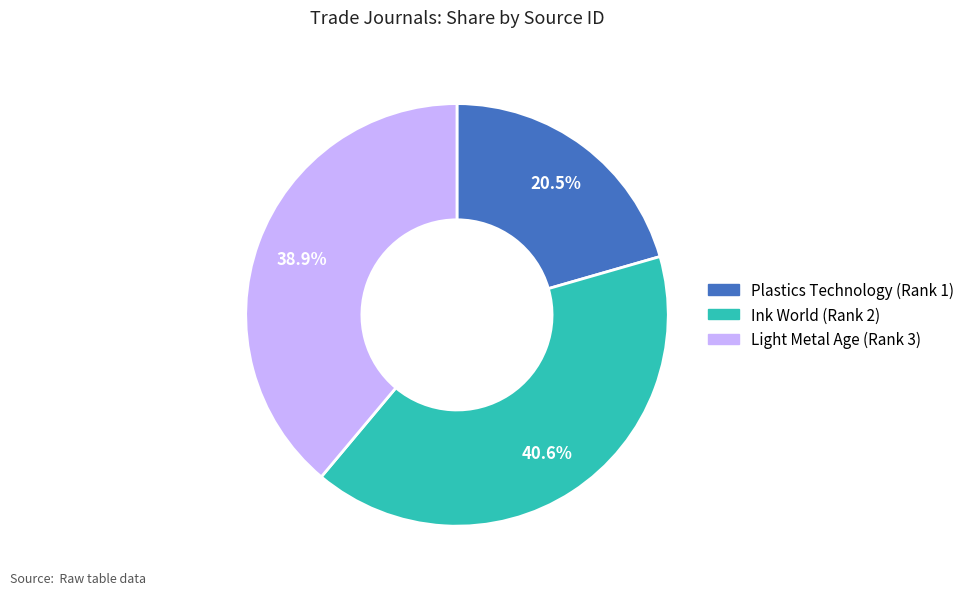

Combined, what portion of the pie is Plastics Technology (Rank 1) and Light Metal Age (Rank 3)?

59.4%